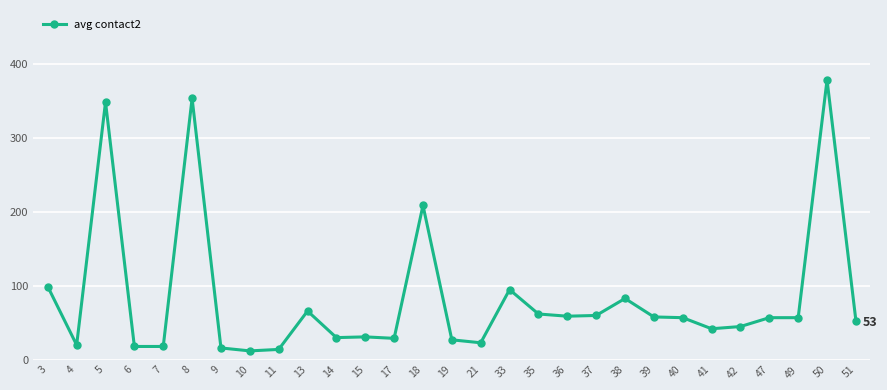

Count the number of categories in the chart.

29